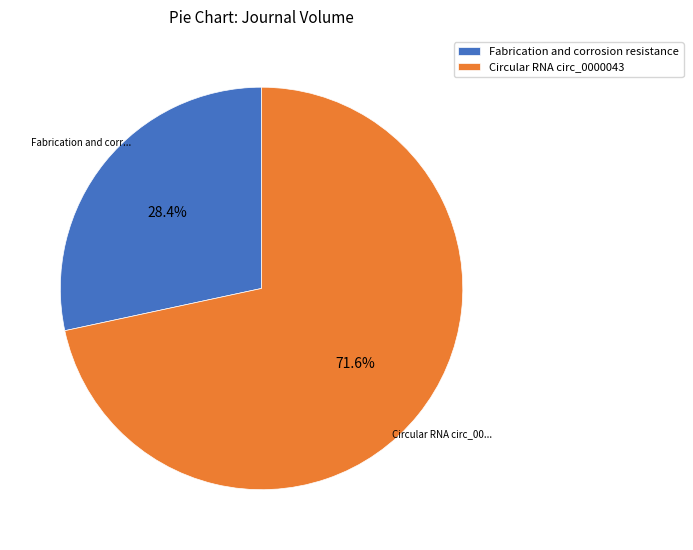

Which slice is the smallest?

Fabrication and corrosion resistance